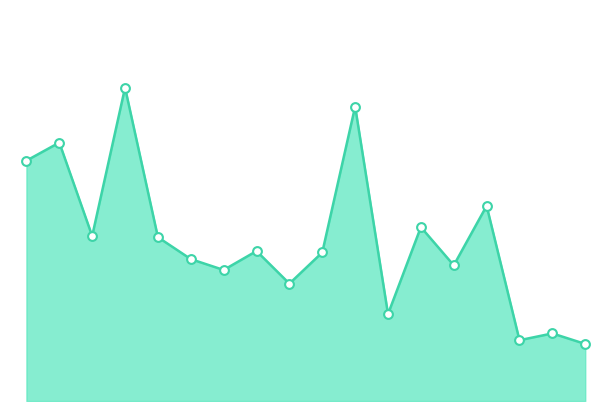

Does the chart have visible grid lines?

No